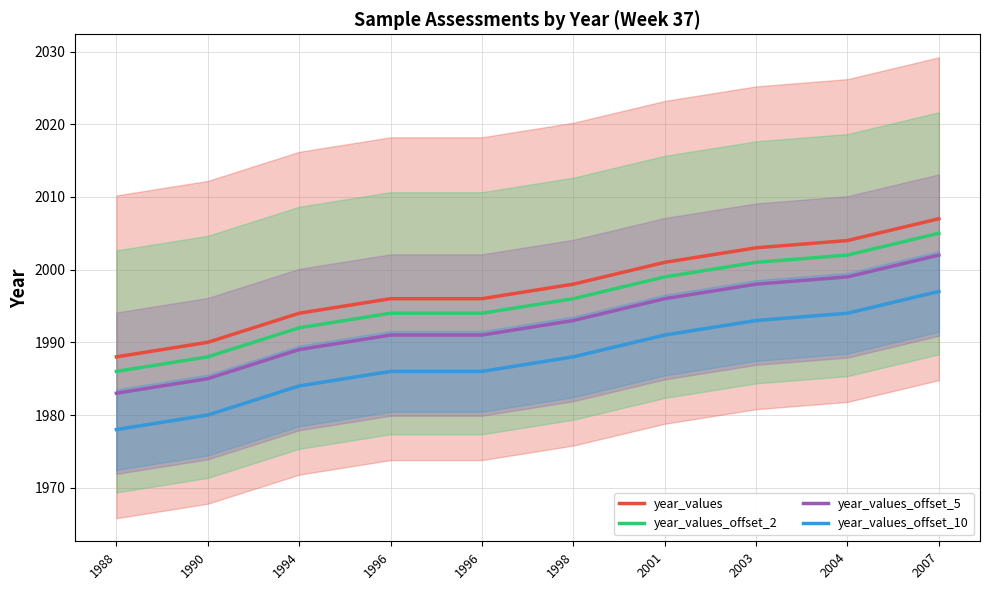

Reading left to right, extract all data points from this chart.

year_values: 1988=1988	1990=1990	1994=1994	1996=1996	1996=1996	1998=1998	2001=2001	2003=2003	2004=2004	2007=2007
year_values_offset_2: 1988=1986	1990=1988	1994=1992	1996=1994	1996=1994	1998=1996	2001=1999	2003=2001	2004=2002	2007=2005
year_values_offset_5: 1988=1983	1990=1985	1994=1989	1996=1991	1996=1991	1998=1993	2001=1996	2003=1998	2004=1999	2007=2002
year_values_offset_10: 1988=1978	1990=1980	1994=1984	1996=1986	1996=1986	1998=1988	2001=1991	2003=1993	2004=1994	2007=1997